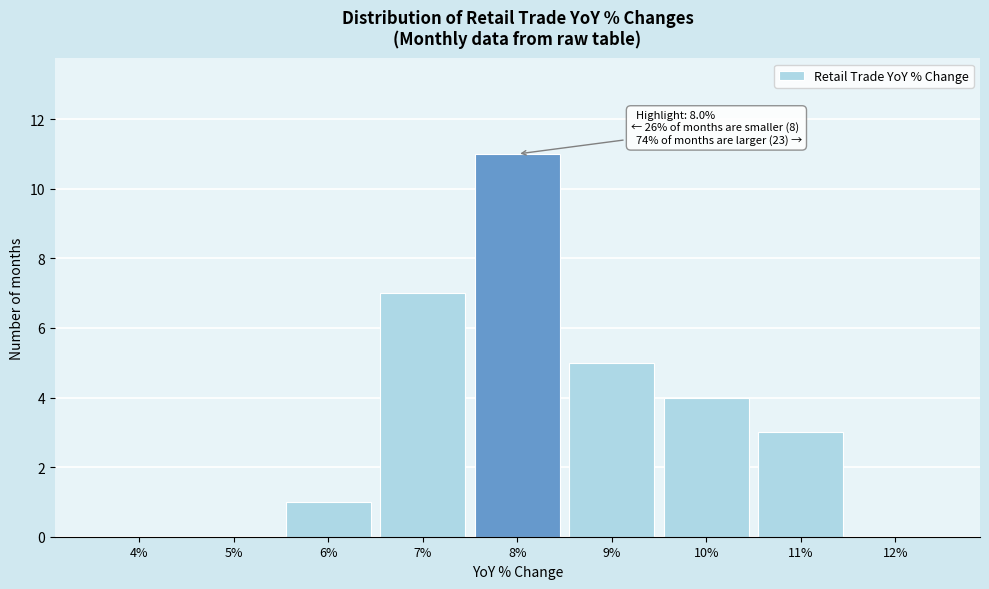

Reading left to right, extract all data points from this chart.

4%=0	5%=0	6%=1	7%=7	8%=11	9%=5	10%=4	11%=3	12%=0